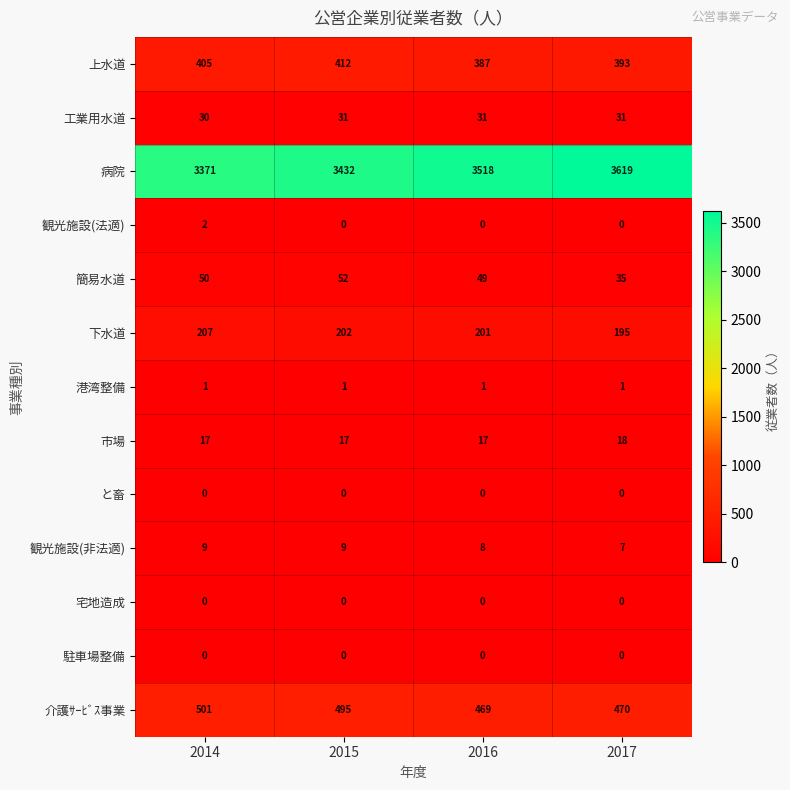

Where is 介護ｻｰﾋﾞｽ事業 nearest to the value 485?

2015